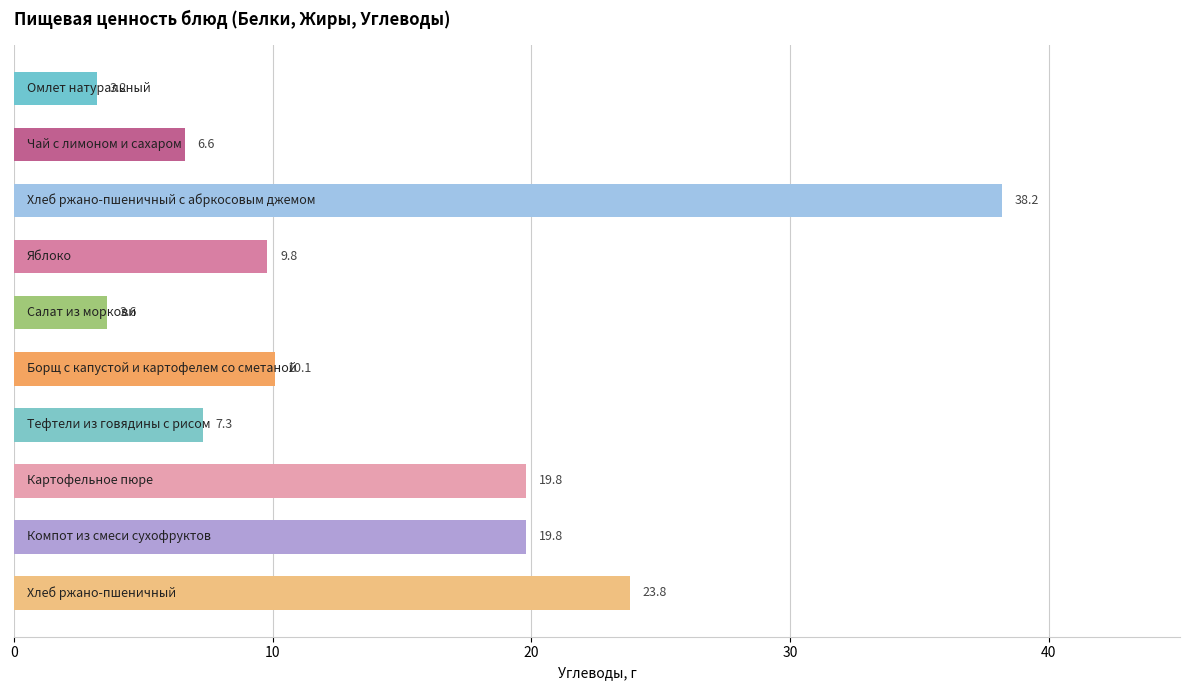

What is the smallest value displayed?

3.2